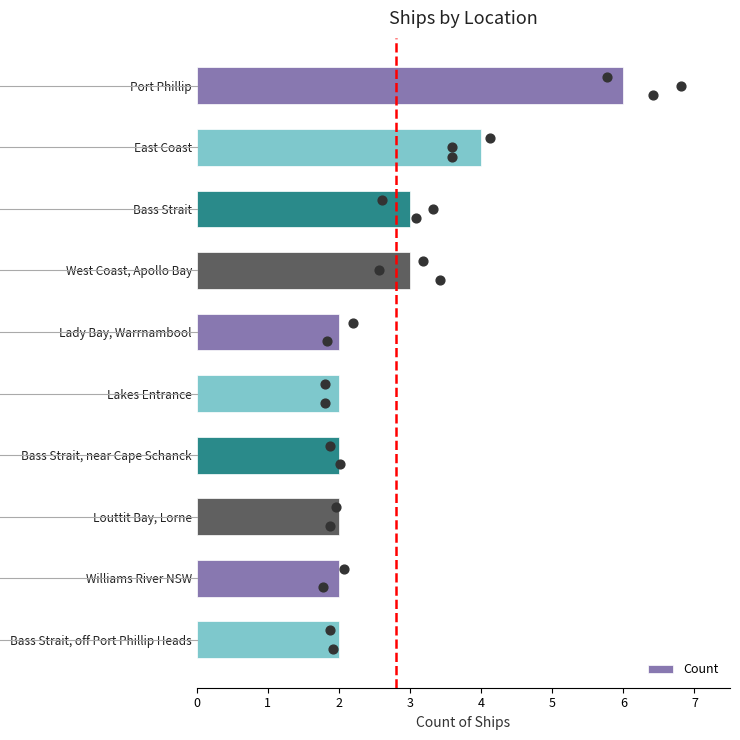

The Count series shows 2 at Lakes Entrance. True or false?

True